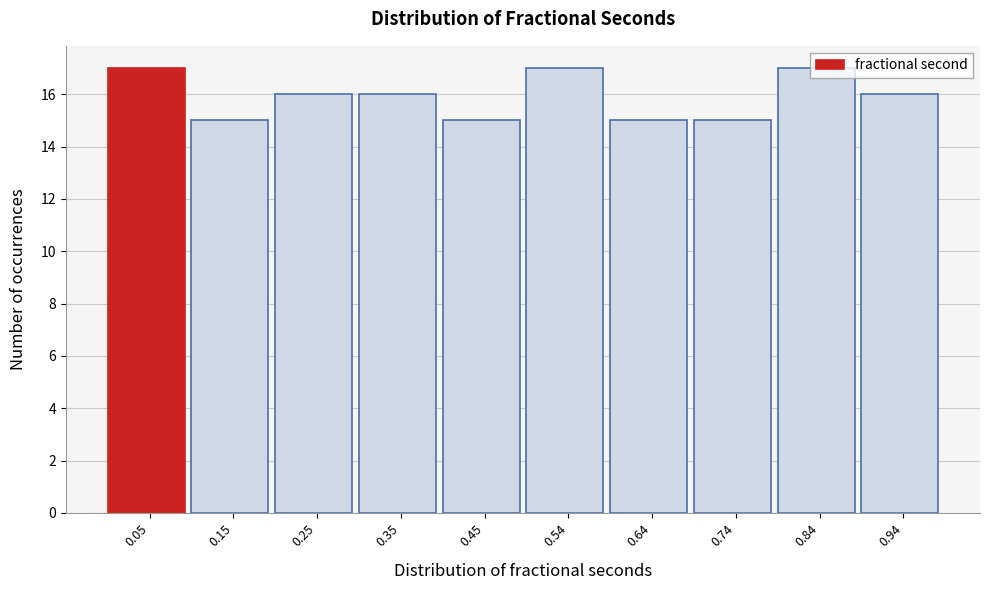

Reading left to right, transcribe this chart: for each bar, give the range it covers on the x-axis and its height. Neither the bar edges nor the heights are printed on the chart, so give them approximately, as read against the axes.

0.00 to 0.10: 17
0.10 to 0.20: 15
0.20 to 0.30: 16
0.30 to 0.40: 16
0.40 to 0.50: 15
0.50 to 0.59: 17
0.59 to 0.69: 15
0.69 to 0.79: 15
0.79 to 0.89: 17
0.89 to 0.99: 16